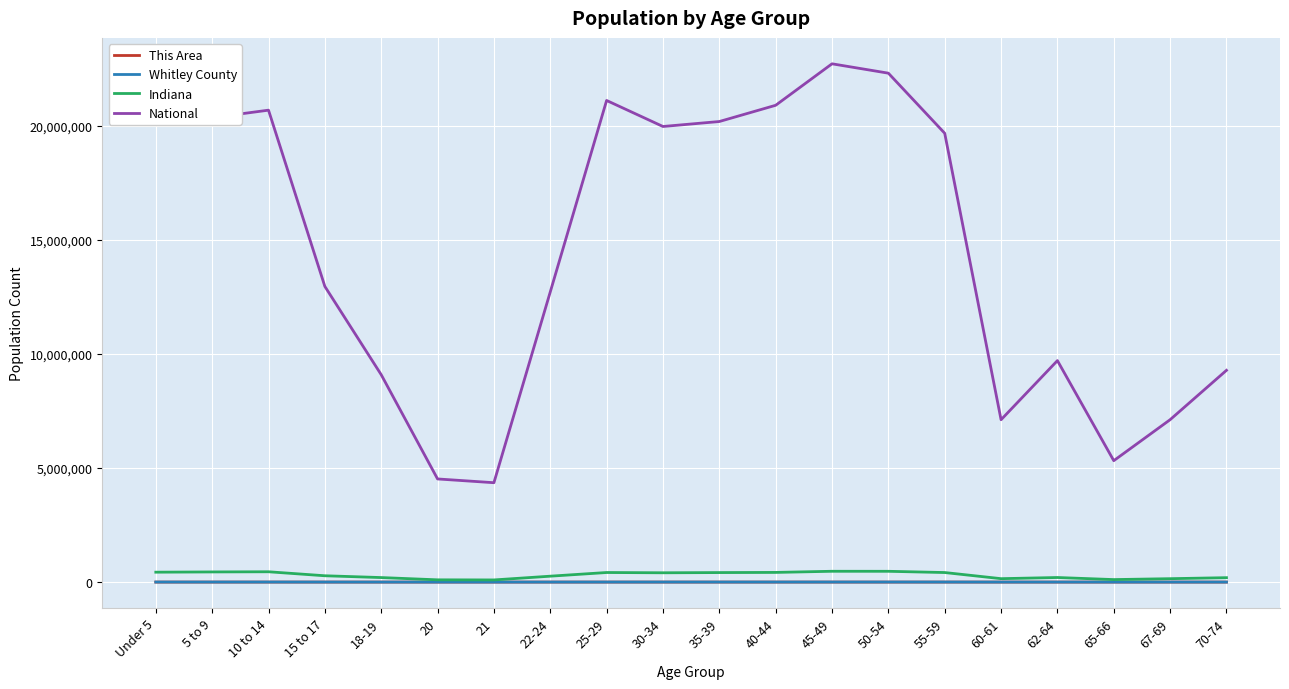

At which label does Indiana first exceed 407815?

Under 5